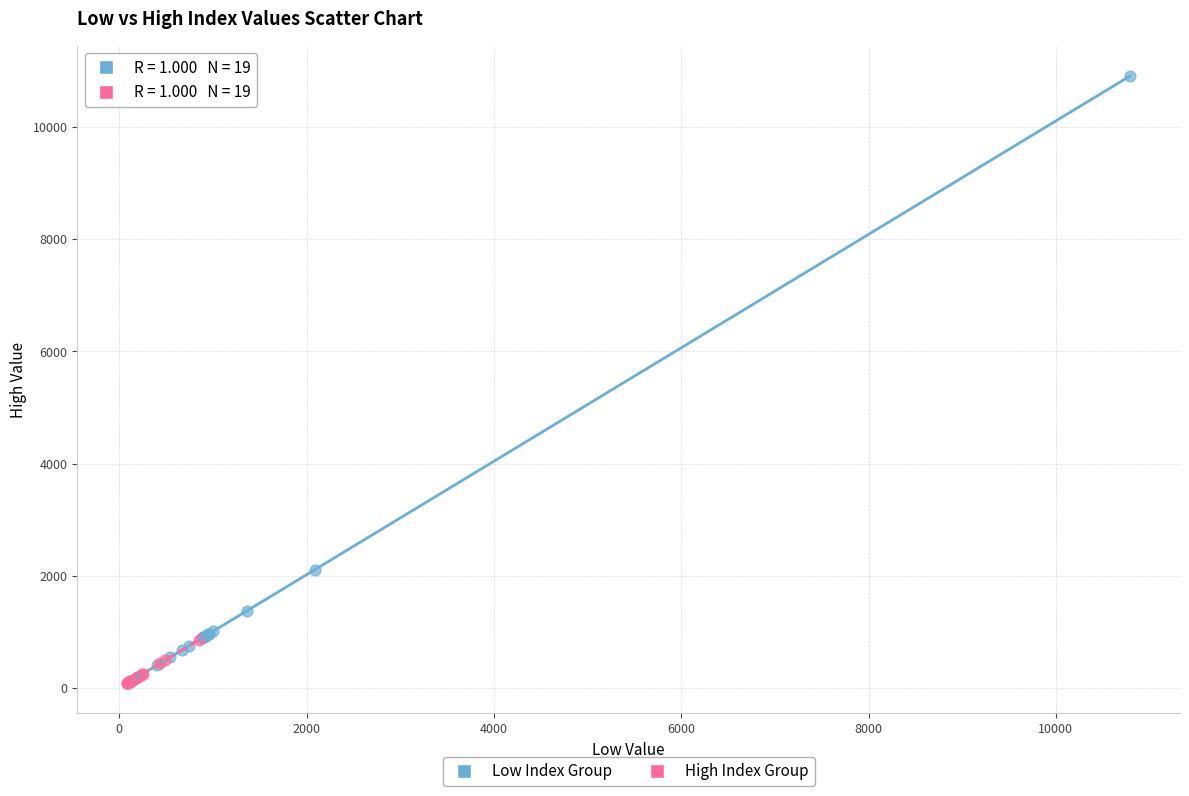

Which series reaches the maximum Y coordinate?

Low Index Group